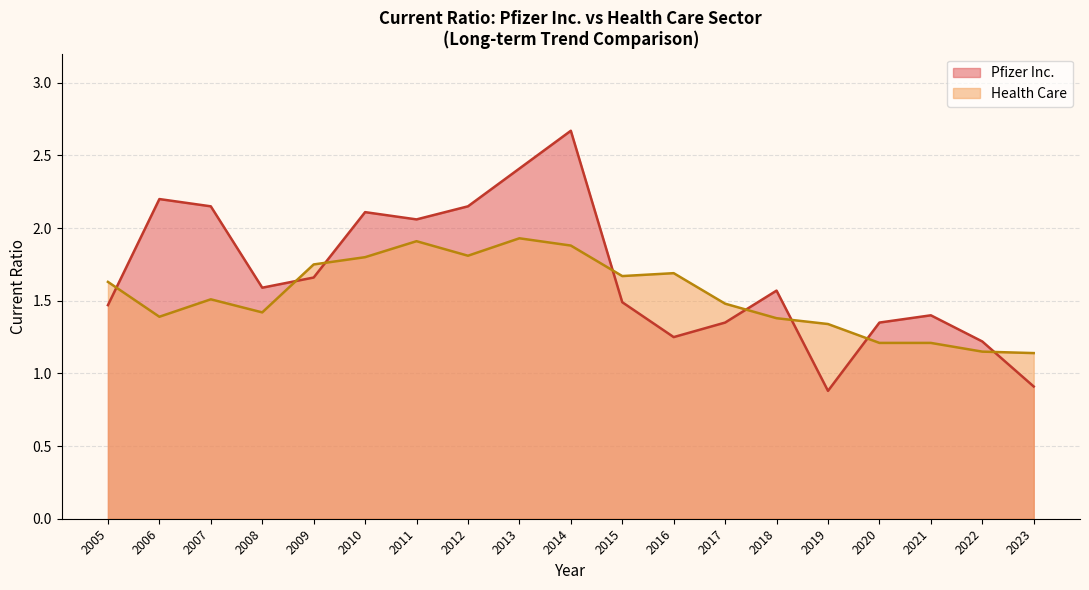

The Pfizer Inc. series shows 1.6 at 2008. True or false?

True